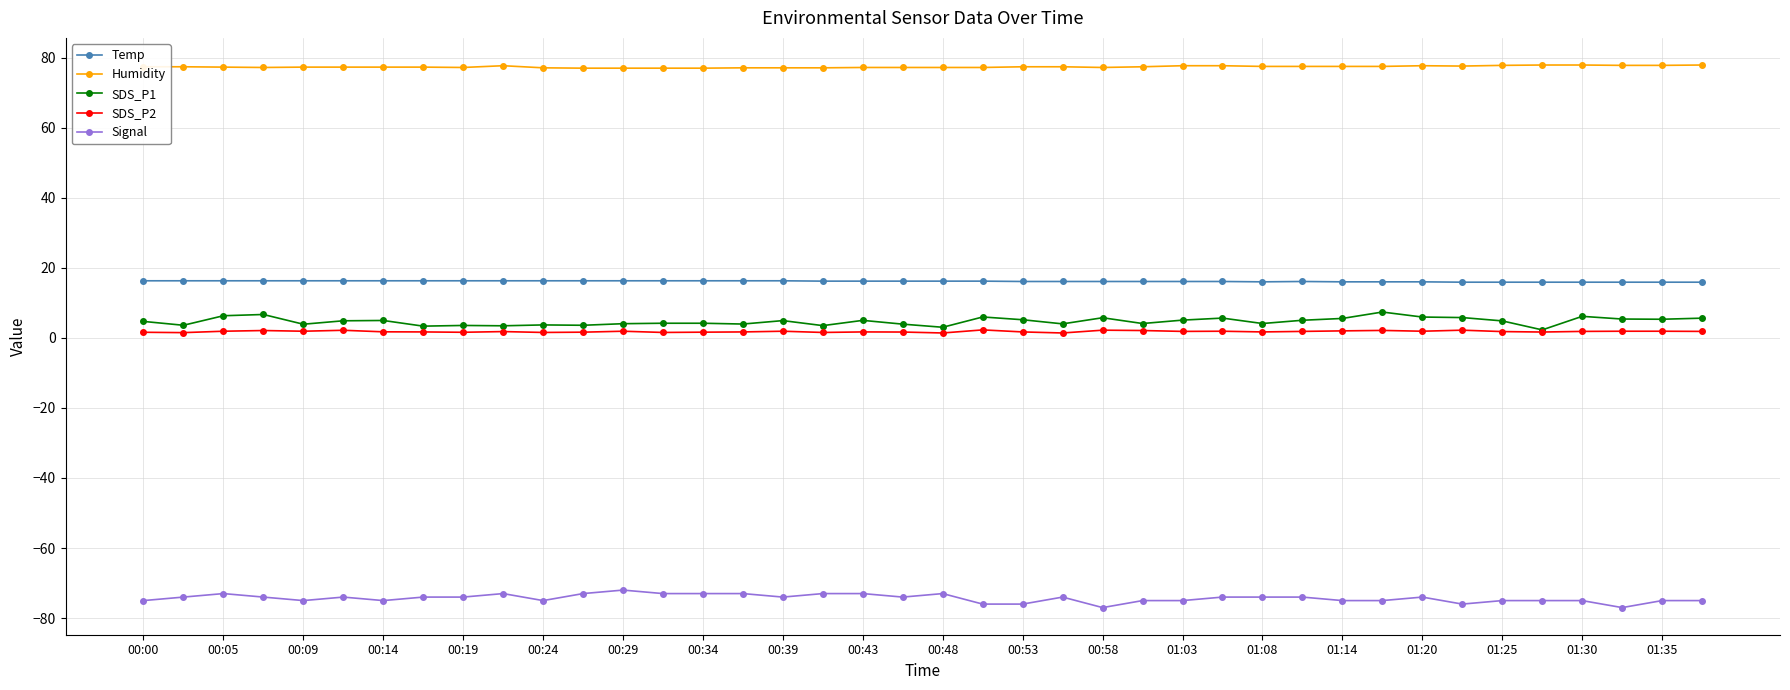

Which series has the largest total across all categories?

Humidity